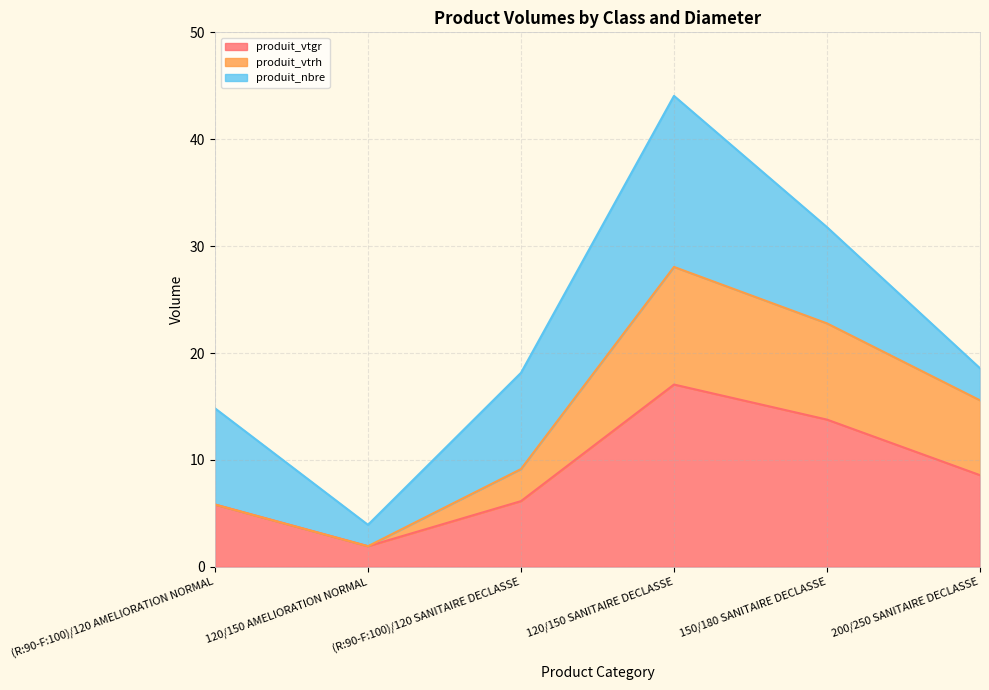

How many lines are shown in the chart?

3